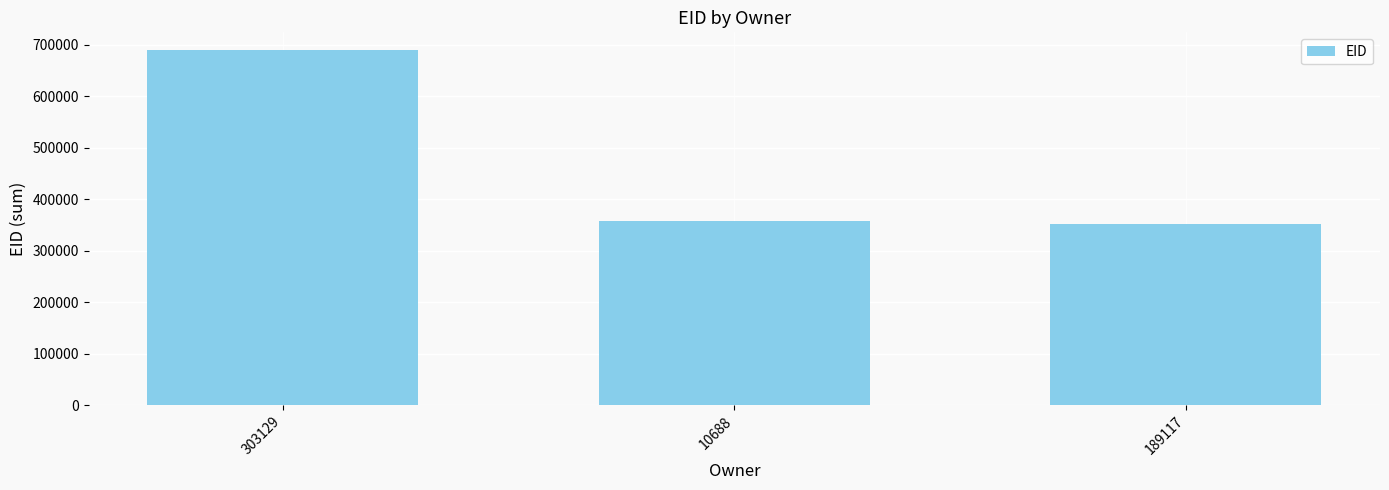

What is the label of the 2nd bar from the right?

10688